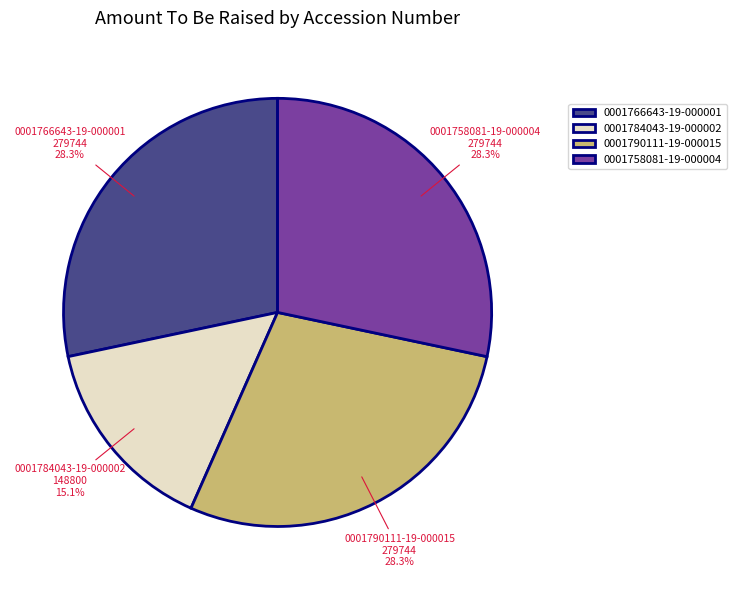

Does any single category account for the majority?

No